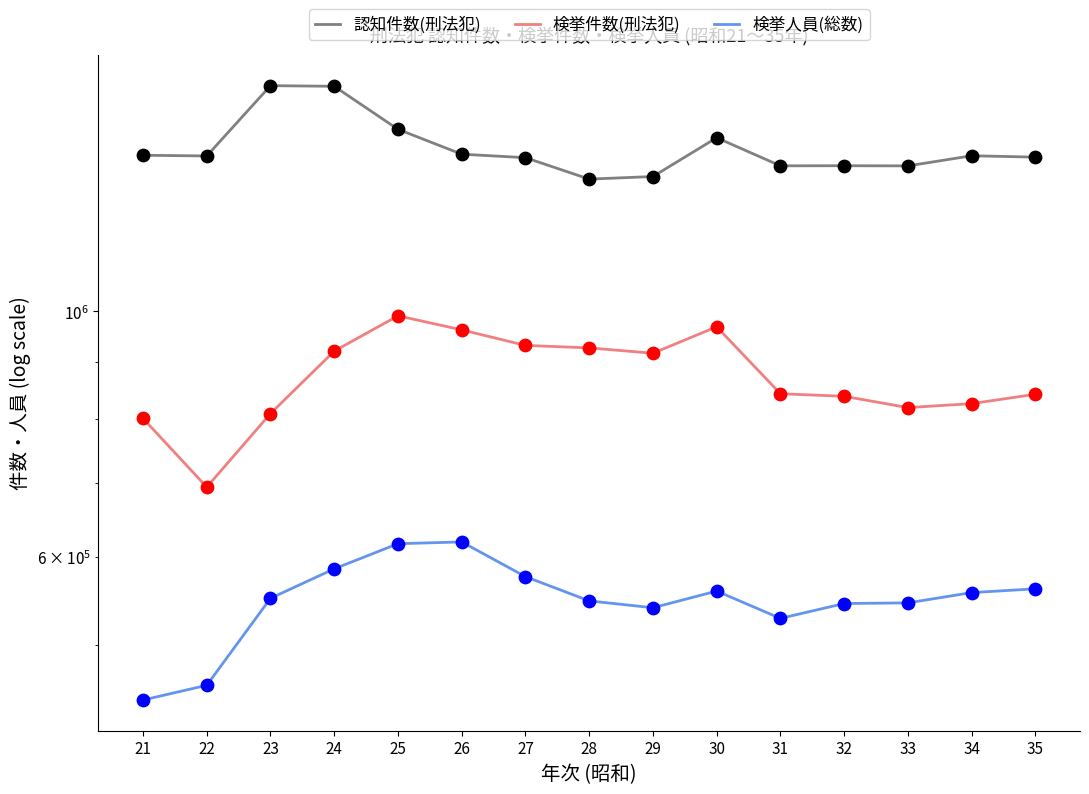

Is the value of 検挙件数(刑法犯) at 24 greater than the value of 検挙人員(総数) at 27?

Yes